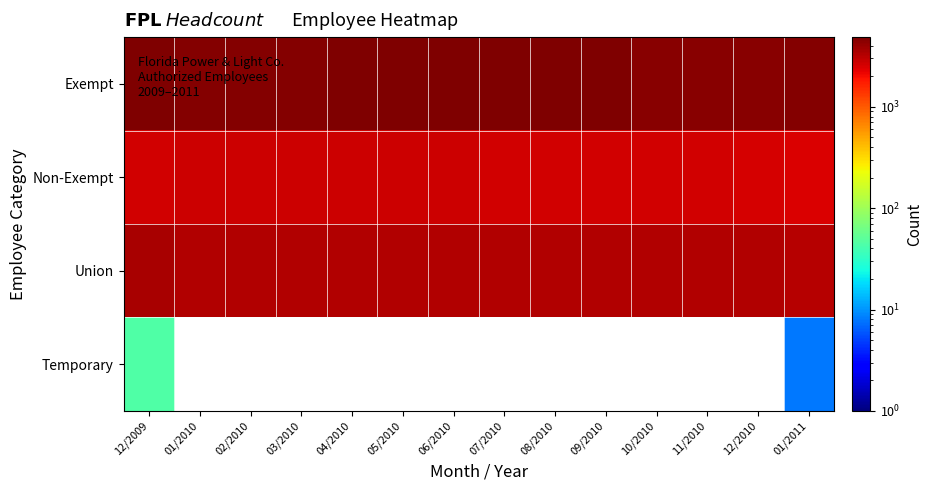

Reading left to right, list all the values displayed in this chart.

Exempt: 12/2009=4854	01/2010=4658	02/2010=4669	03/2010=4675	04/2010=4719	05/2010=4722	06/2010=4717	07/2010=4710	08/2010=4708	09/2010=4707	10/2010=4515	11/2010=4514	12/2010=4531	01/2011=4594
Non-Exempt: 12/2009=2668	01/2010=2696	02/2010=2686	03/2010=2685	04/2010=2689	05/2010=2681	06/2010=2673	07/2010=2657	08/2010=2647	09/2010=2631	10/2010=2607	11/2010=2588	12/2010=2565	01/2011=2482
Union: 12/2009=3505	01/2010=3298	02/2010=3302	03/2010=3319	04/2010=3331	05/2010=3343	06/2010=3346	07/2010=3351	08/2010=3325	09/2010=3325	10/2010=3326	11/2010=3326	12/2010=3278	01/2011=3231
Temporary: 12/2009=45	01/2010=0	02/2010=0	03/2010=0	04/2010=0	05/2010=0	06/2010=0	07/2010=0	08/2010=0	09/2010=0	10/2010=0	11/2010=0	12/2010=0	01/2011=8